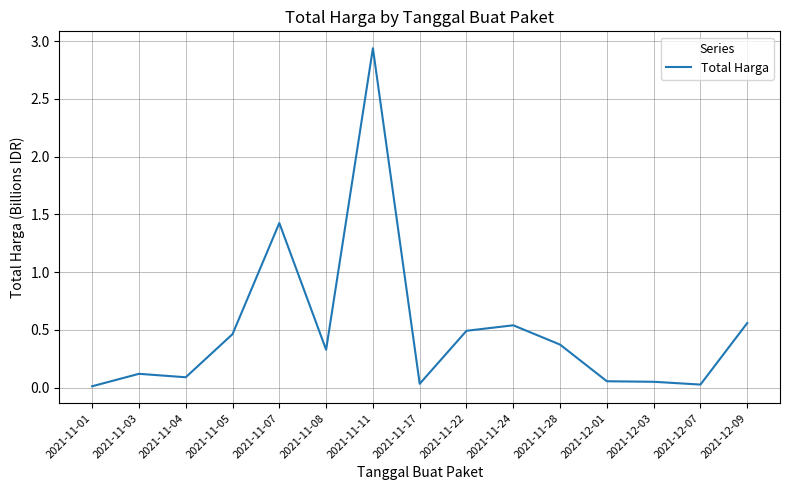

What position from the left is 2021-11-11?

7